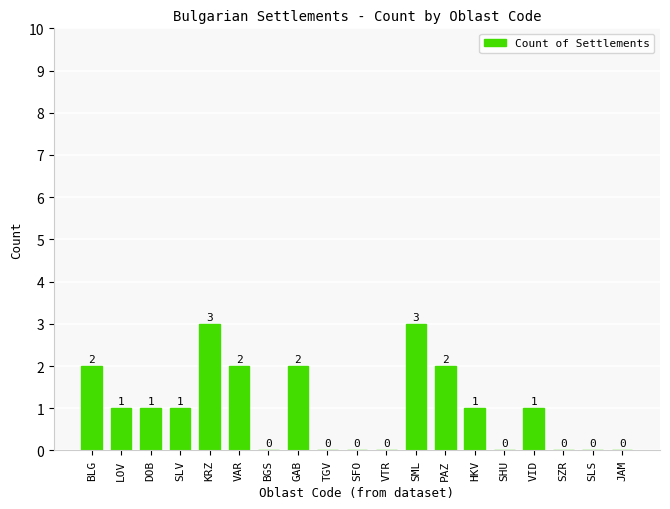

What is the approximate value at GAB?

2